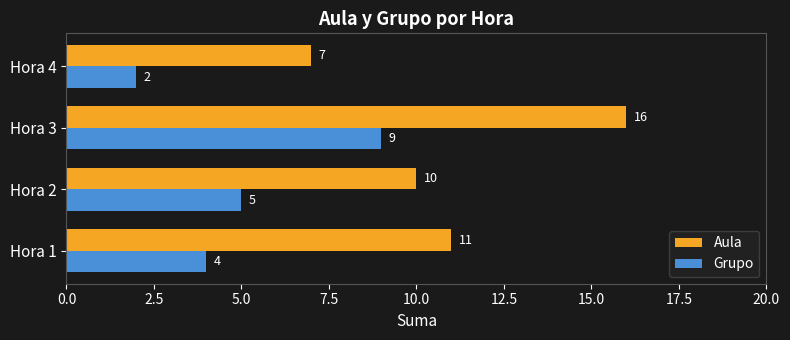

What is the difference between the second highest and second lowest values in the Grupo series?

1